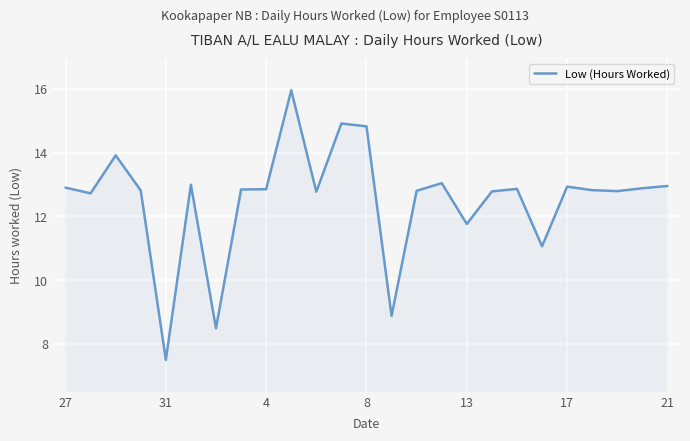

What is the smallest value displayed?

7.5